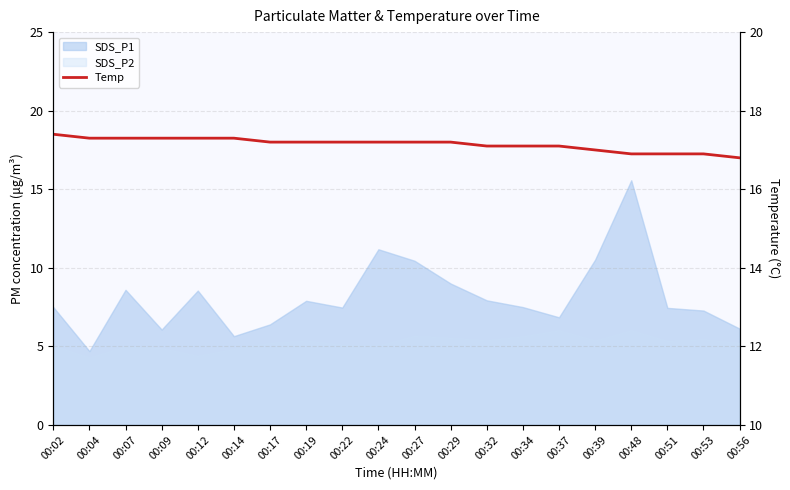

Approximately how many times larger is the value at 00:19 compared to 00:37?

1.0